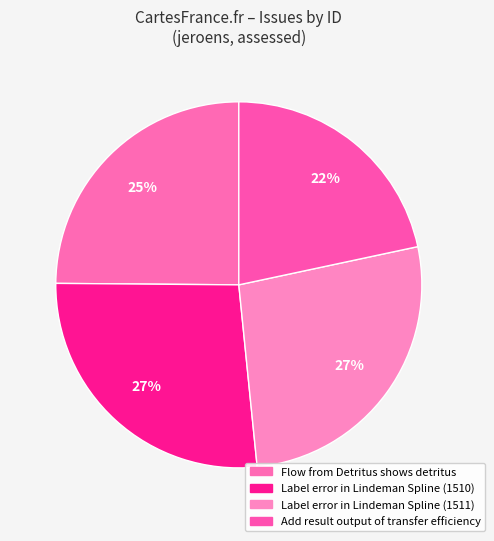

The Add result output of transfer efficiency slice represents 22% of the pie. True or false?

True